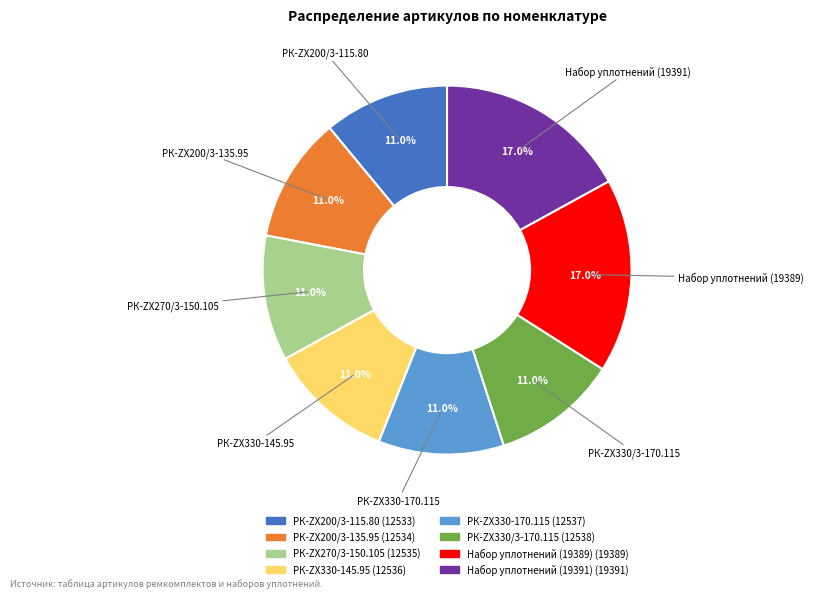

Between РК-ZX200/3-115.80 and Набор уплотнений (19391), which is larger?

Набор уплотнений (19391)